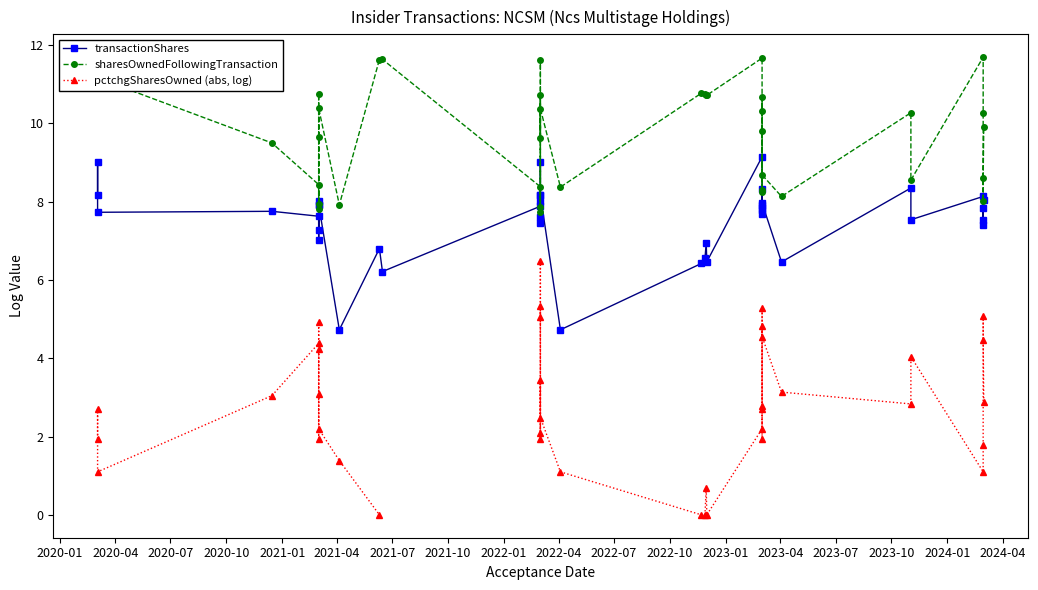

Does the chart have visible grid lines?

No